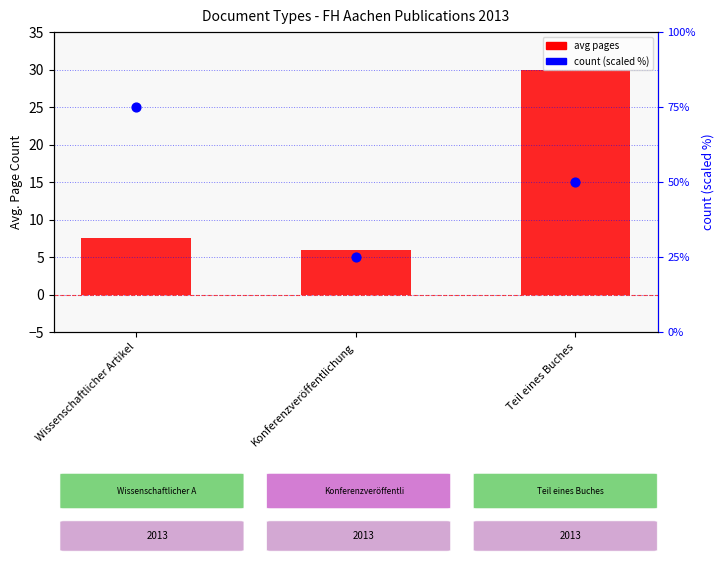

At how many categories does at least one series exceed 66?

1